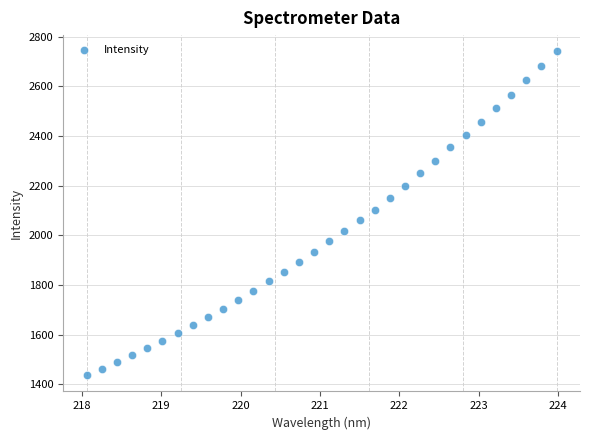

What is the range of Y values (max minus min)?

1304.2